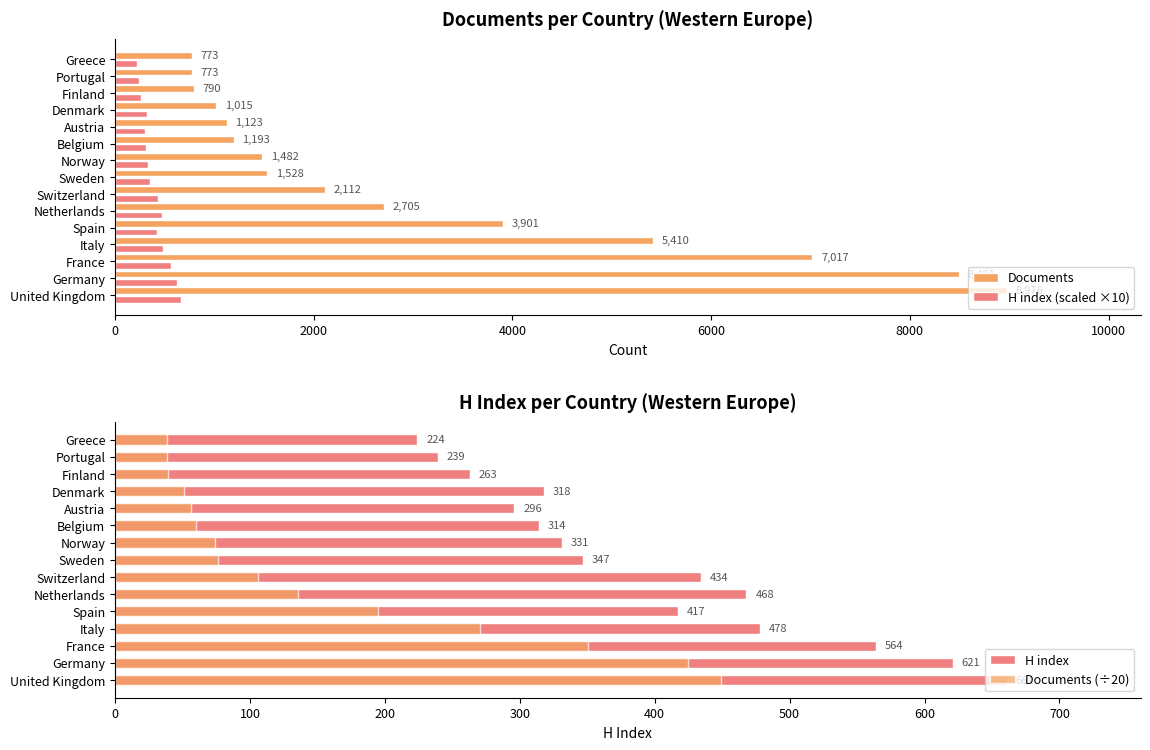

What is the average value of the H index (scaled ×10) series?

398